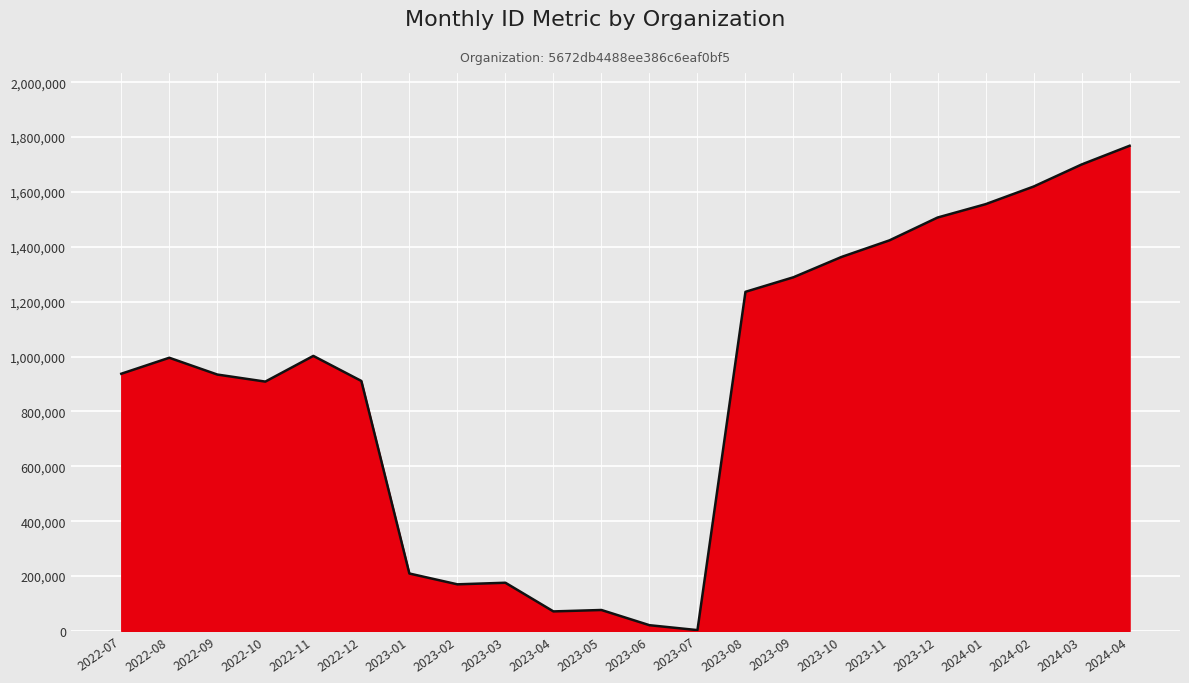

What is the maximum value shown in the chart?

1768198